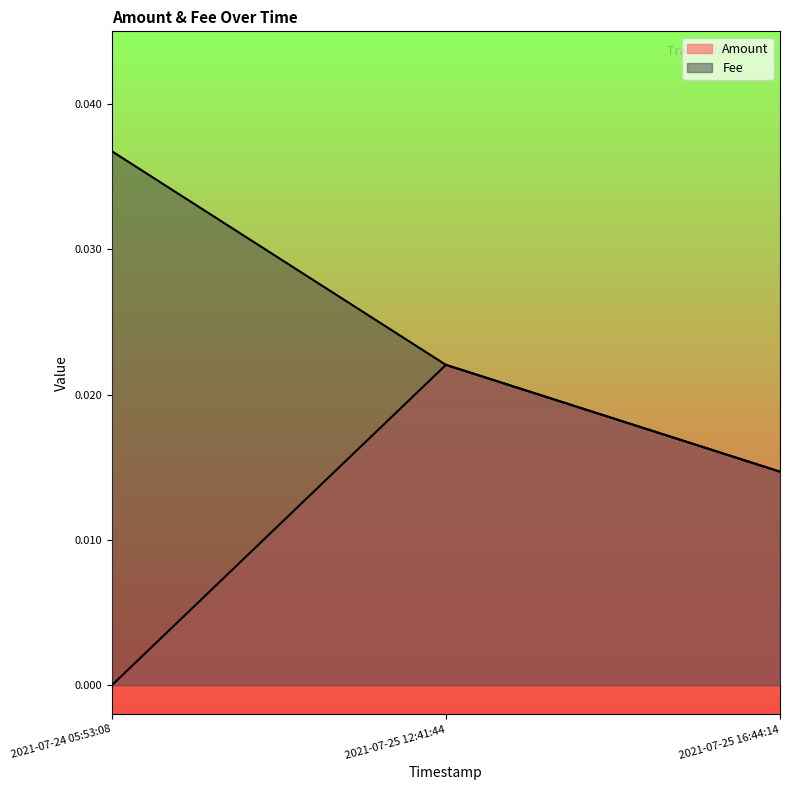

At how many categories does at least one series exceed 0?

3